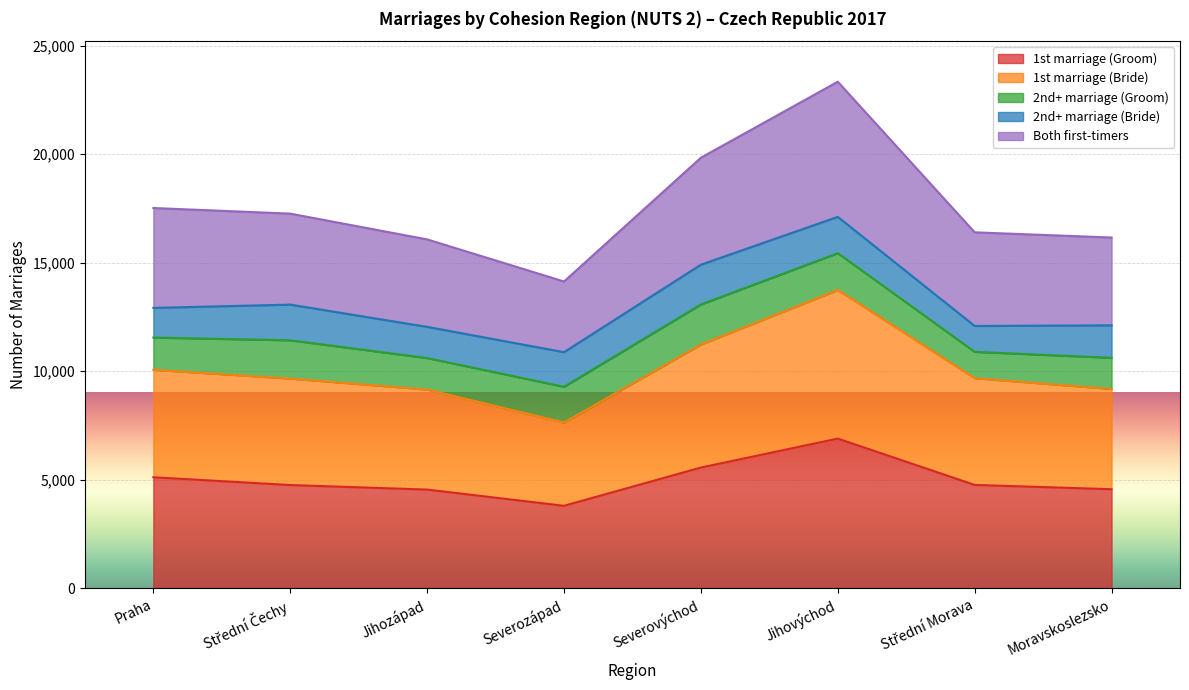

In 1st marriage (Bride), how many points are higher than both neighbors (excluding endpoints)?

1